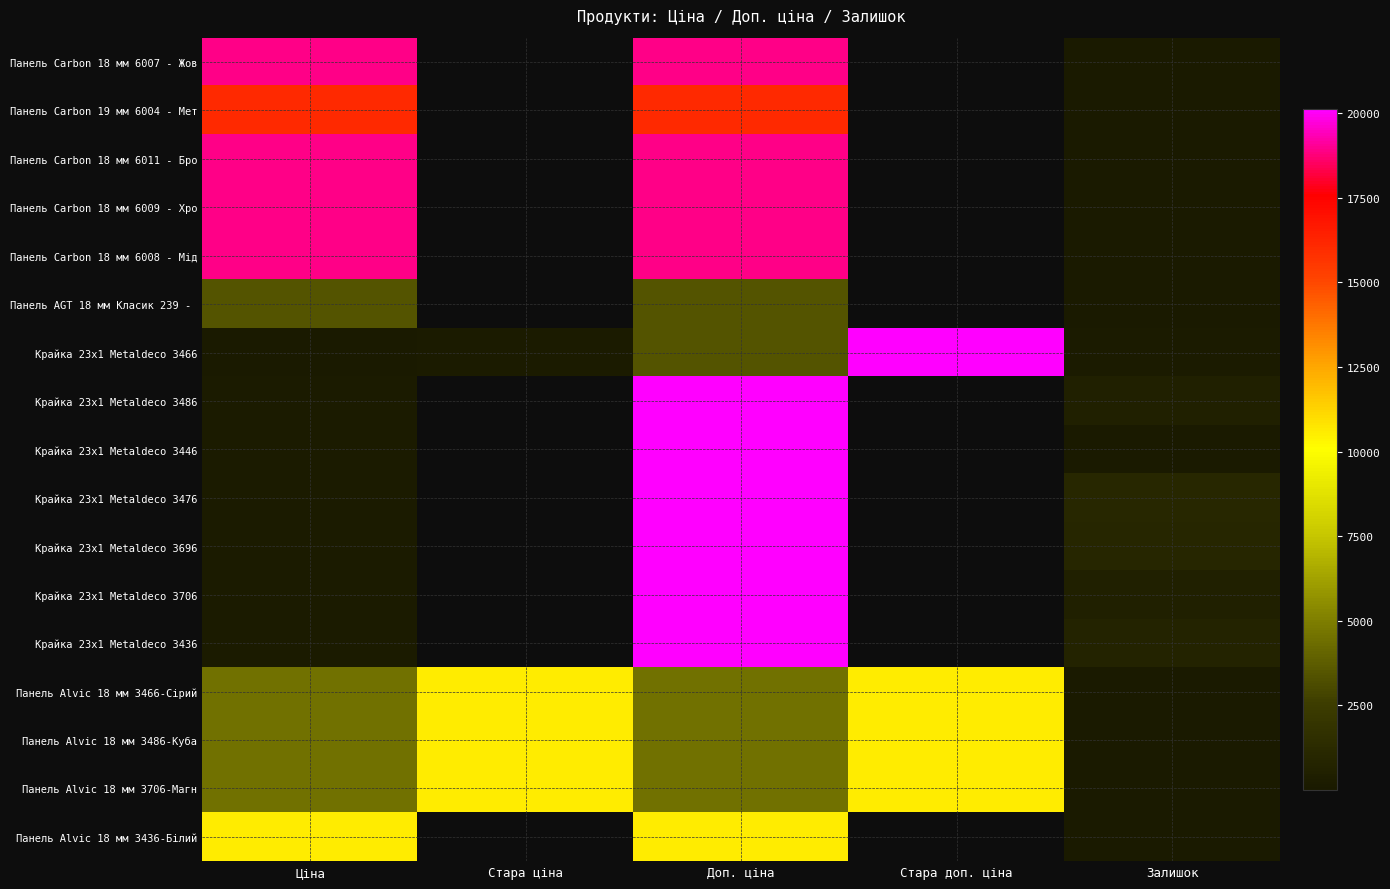

The Панель Carbon 18 мм 6007 - Жов series shows 9.0 at Залишок. True or false?

True